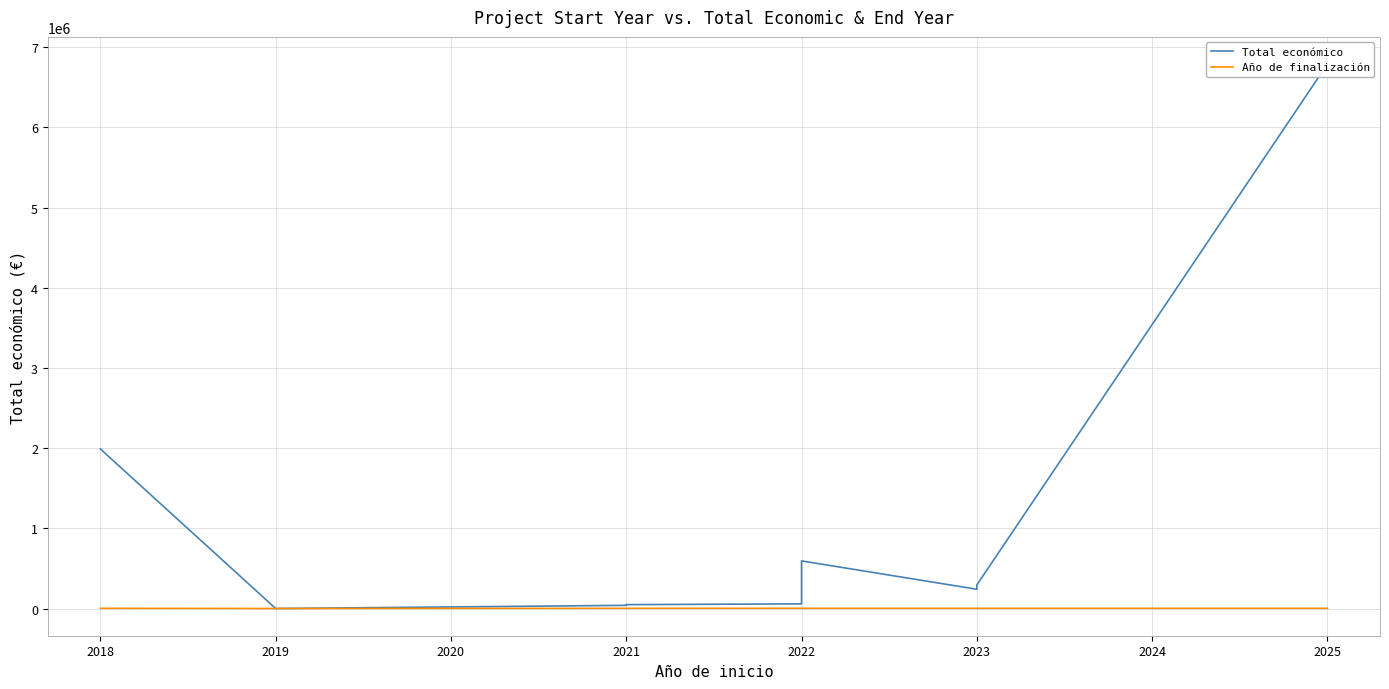

Which series has the largest total across all categories?

Total económico